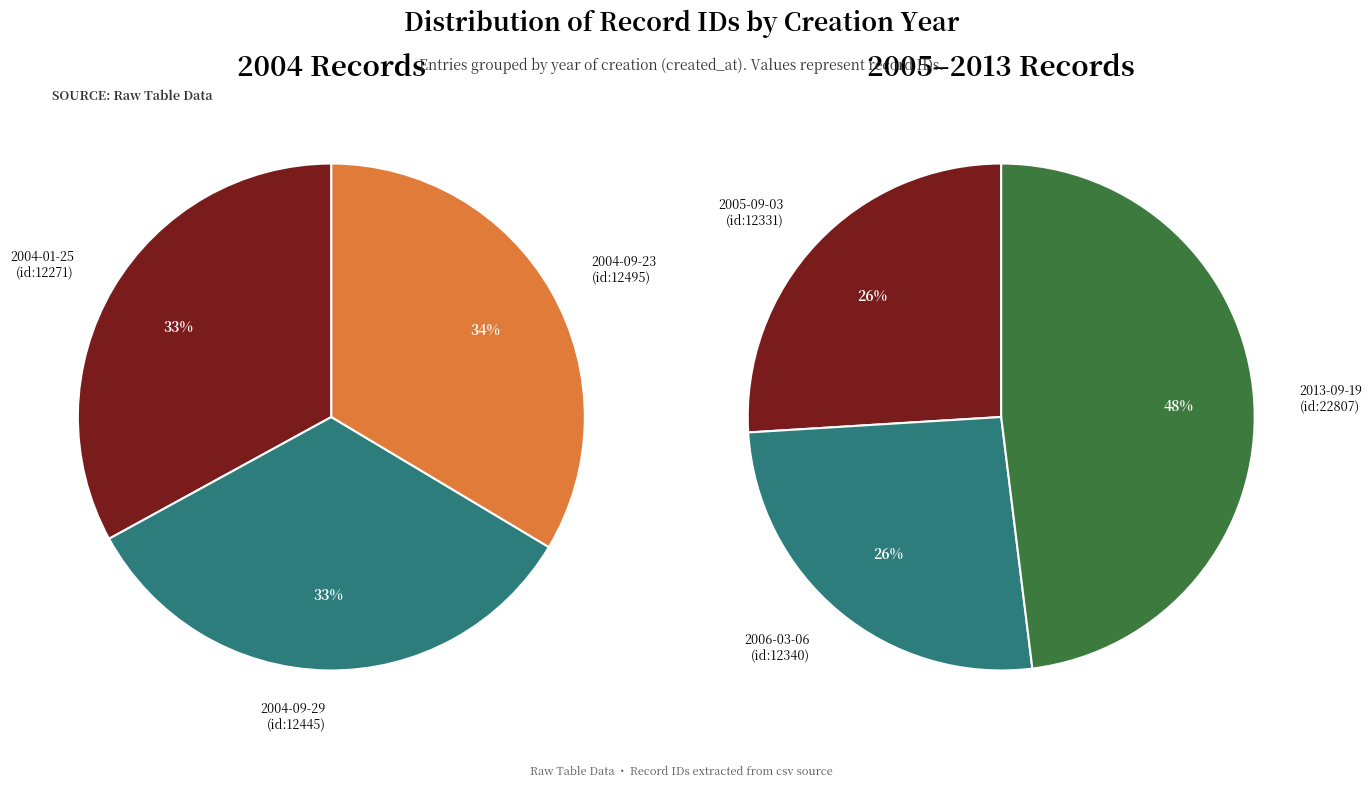

How many slices are in this pie chart?

3